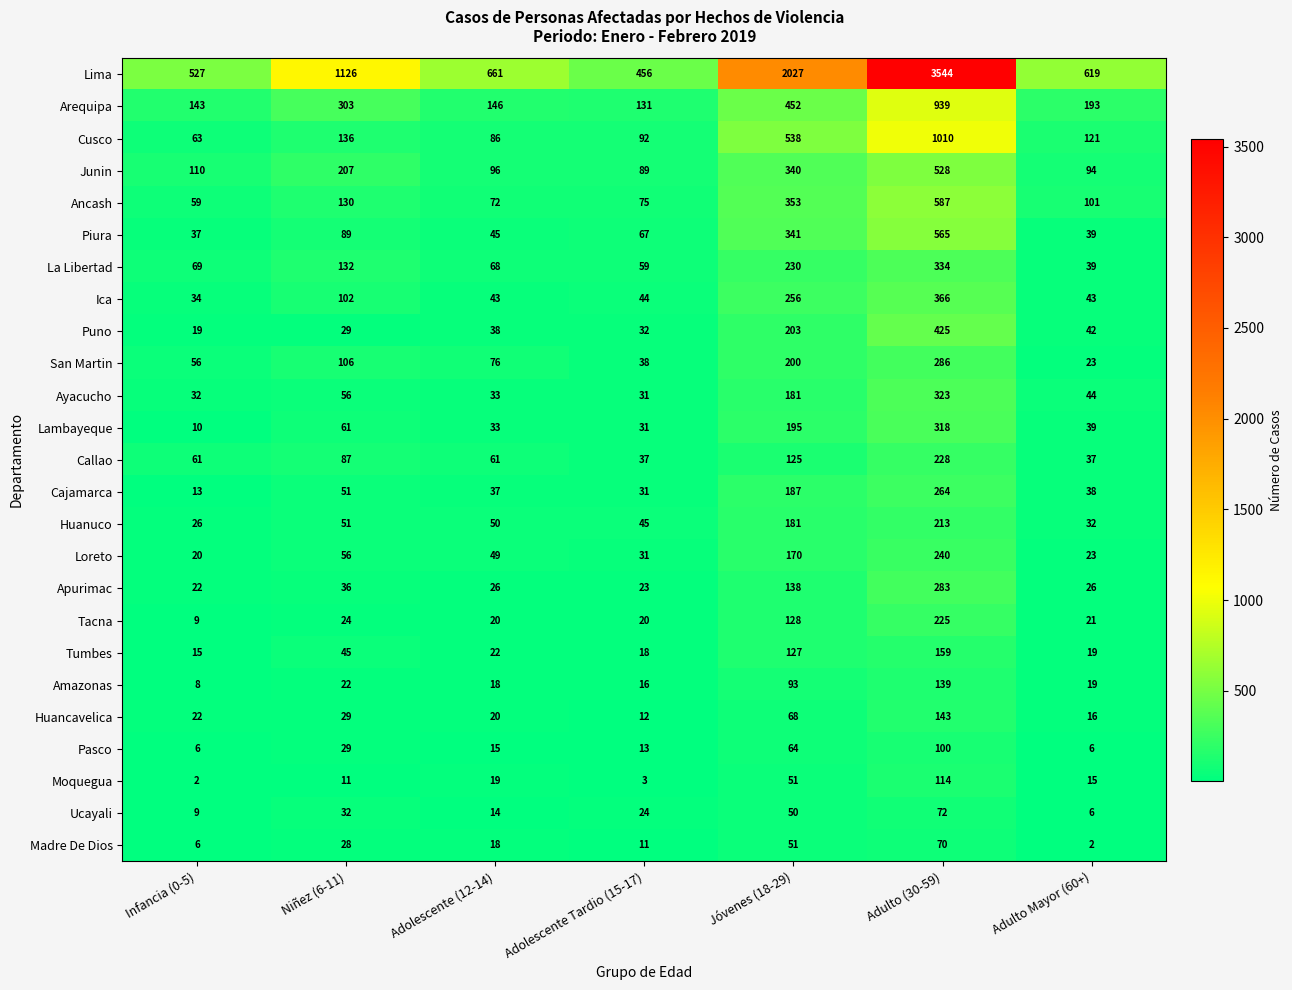

What is the difference between the second highest and minimum values in the Ucayali series?

44